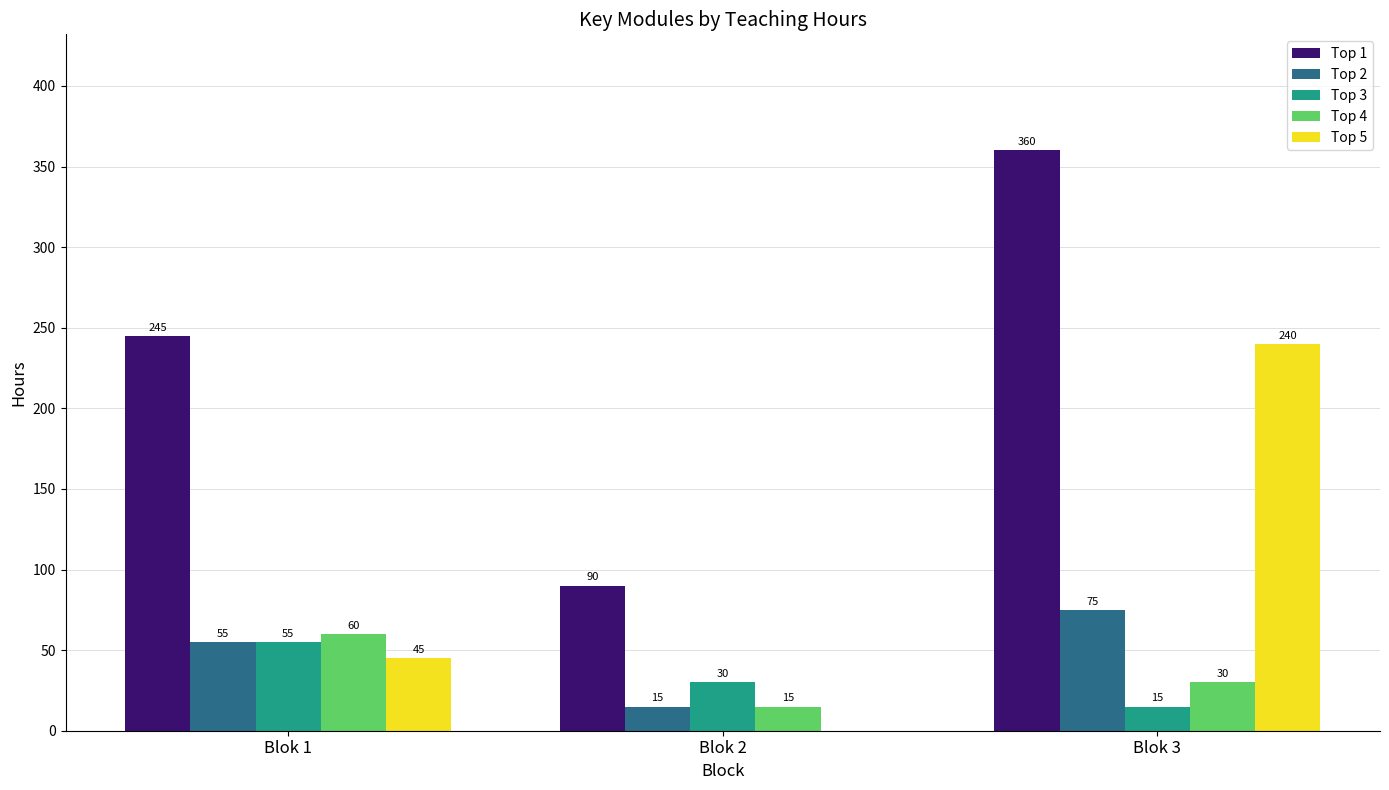

Count the Top 4 values in the range 15 to 60.

3